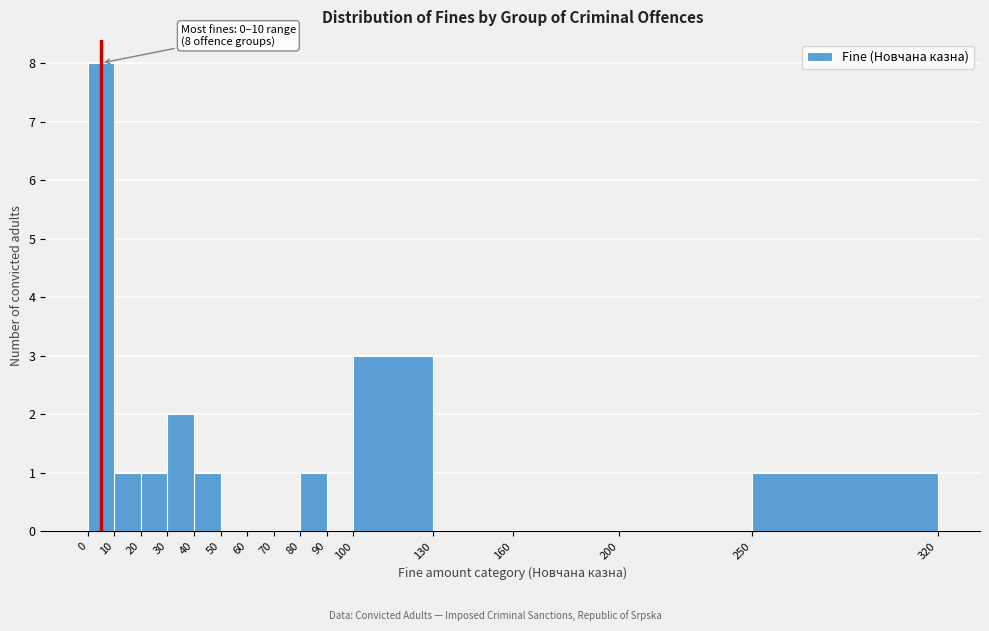

Which range on the x-axis has the tallest bar?

0 to 10